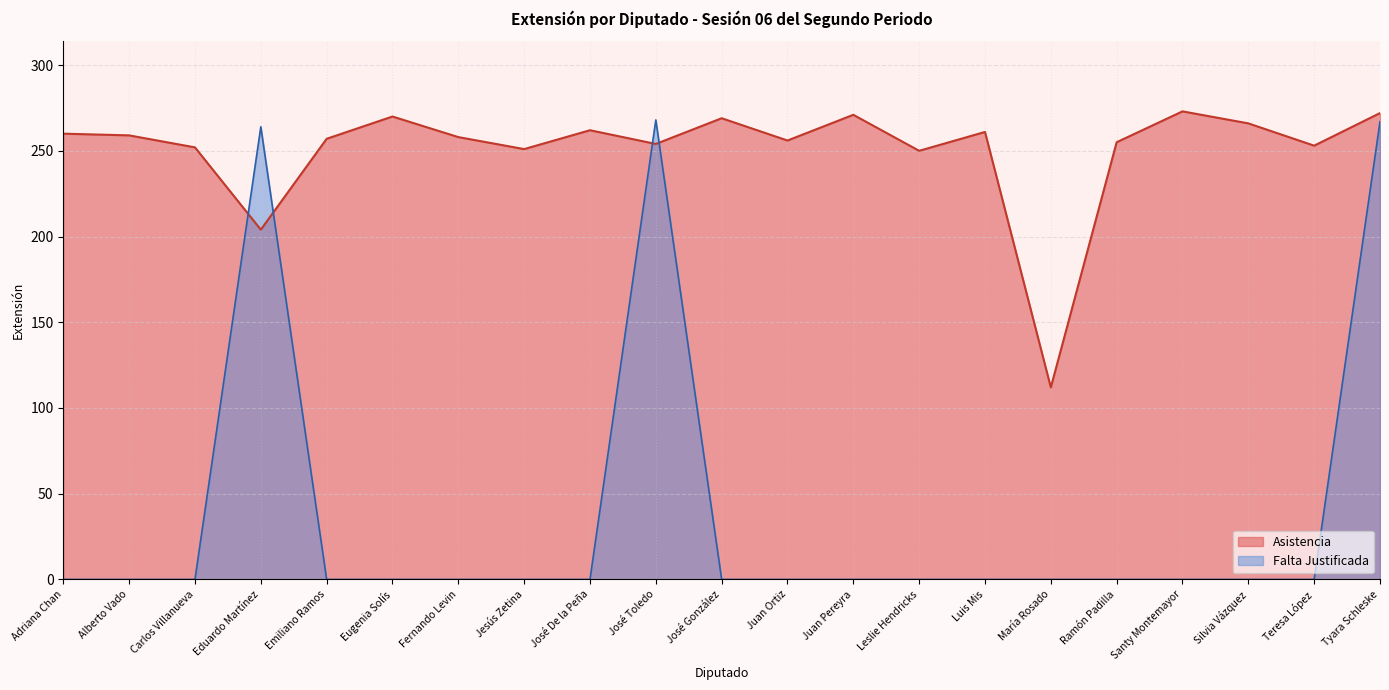

What is the label of the 9th point from the left?

José De la Peña